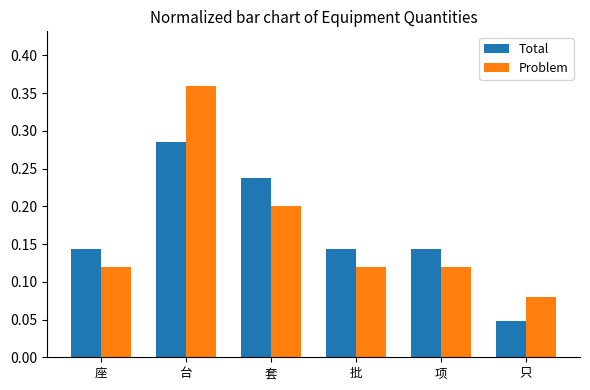

At 项, list the series in order from smallest to largest.

Problem, Total